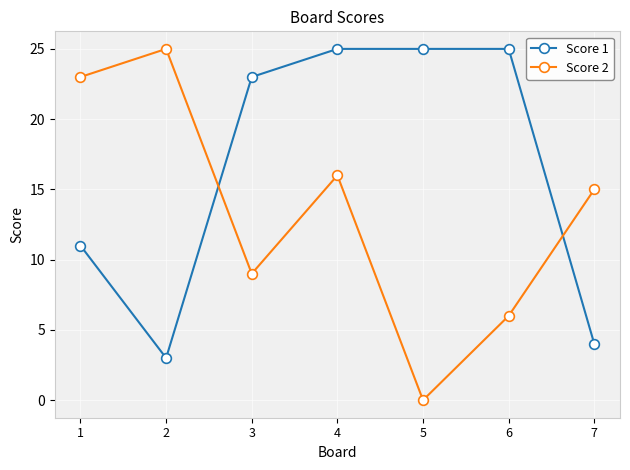

Reading left to right, what are all the values shown in this chart?

Score 1: 11	3	23	25	25	25	4
Score 2: 23	25	9	16	0	6	15